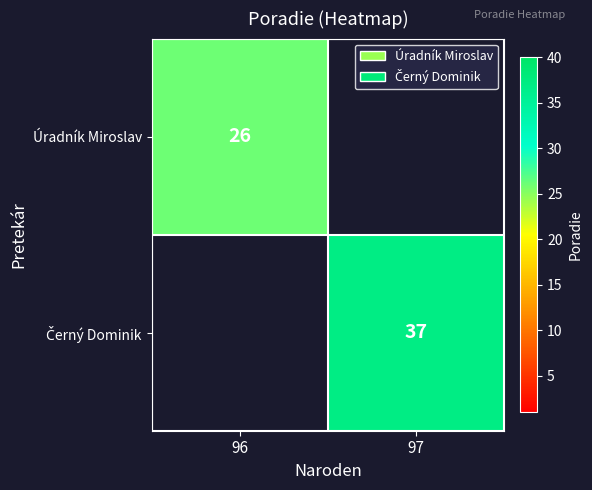

True or false: Úradník Miroslav has a value of 39 at 96.

False